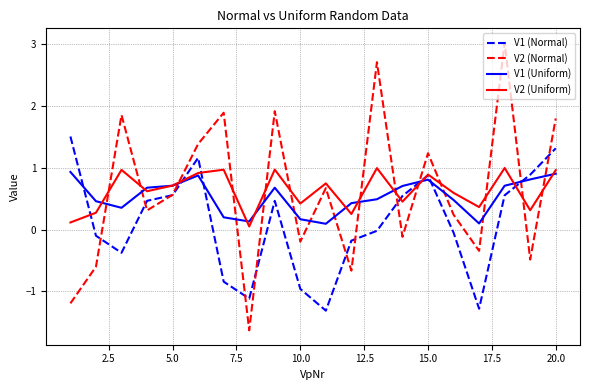

Which series has the largest range (max minus min)?

V2 (Normal)